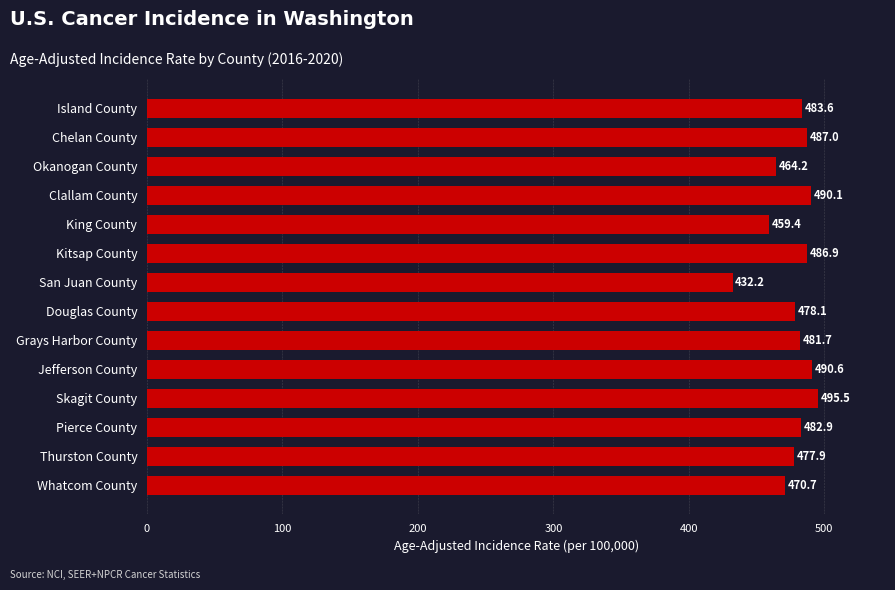

Approximately how many times larger is the value at Island County compared to Grays Harbor County?

1.0